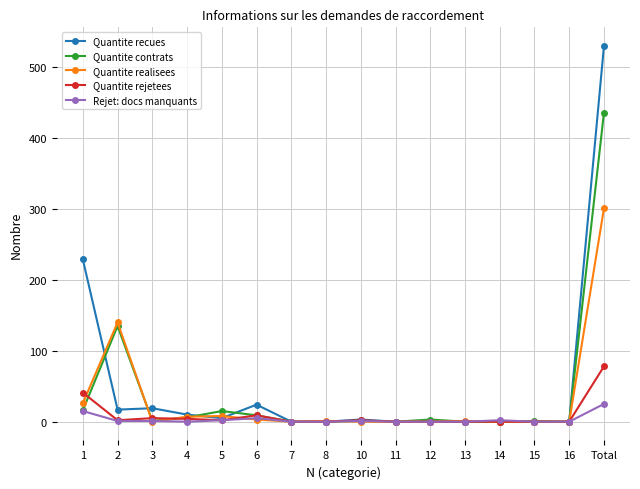

What position from the right is 1?

16